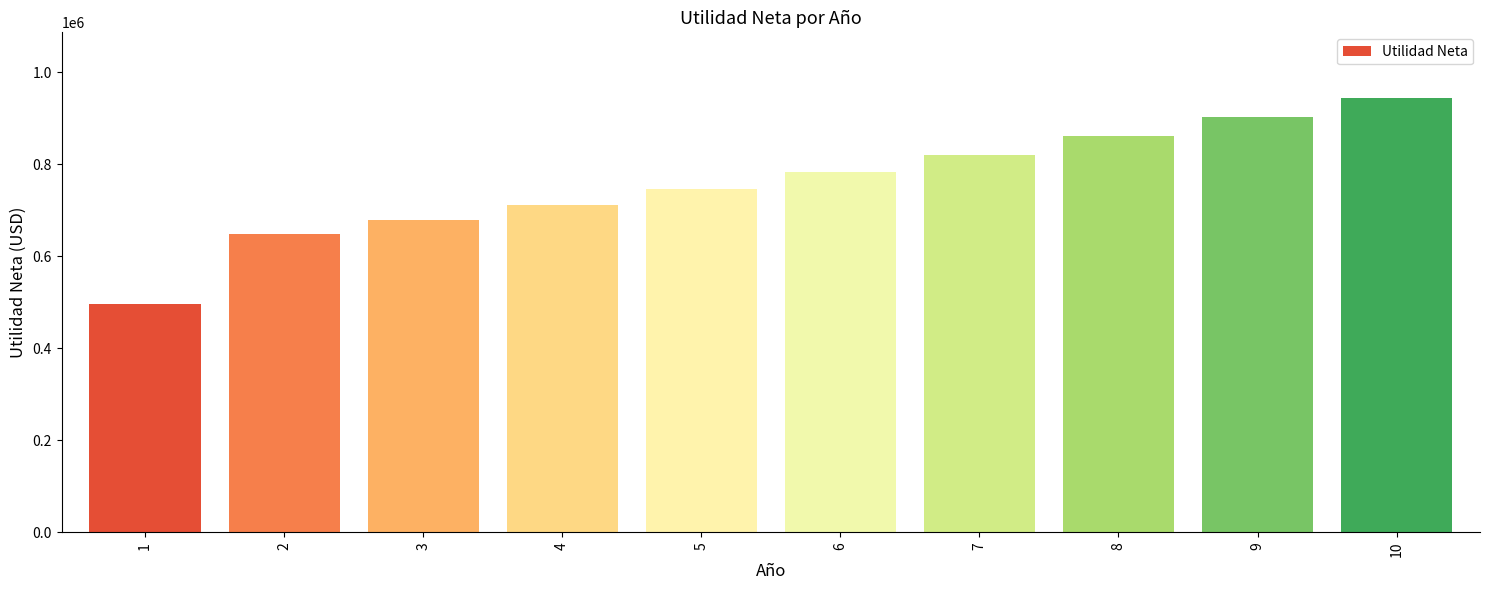

Reading right to left, list all the values displayed in this chart.

10=944835.9	9=901637.3	8=860319.0	7=820790.3	6=782965.4	5=746763.3	4=712107.5	3=678925.5	2=647148.7	1=496945.1